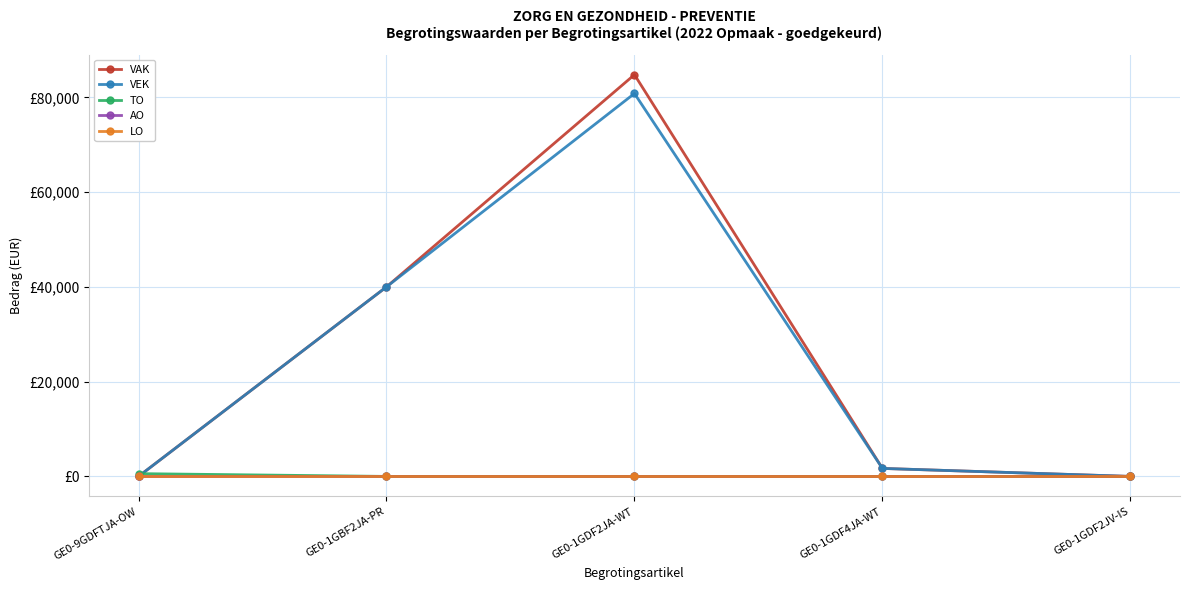

What is the label of the 3rd point from the left?

GE0-1GDF2JA-WT